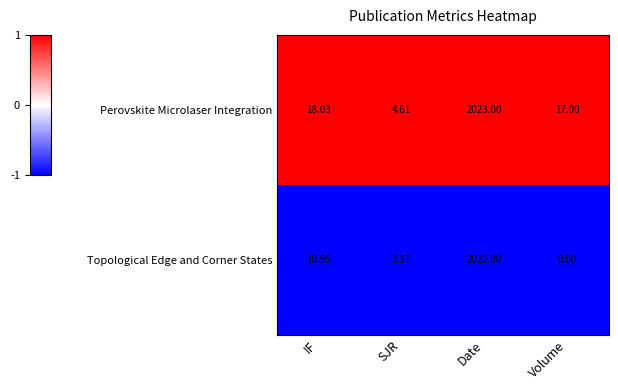

Rank the series at Volume from lowest to highest value.

Topological Edge and Corner States, Perovskite Microlaser Integration